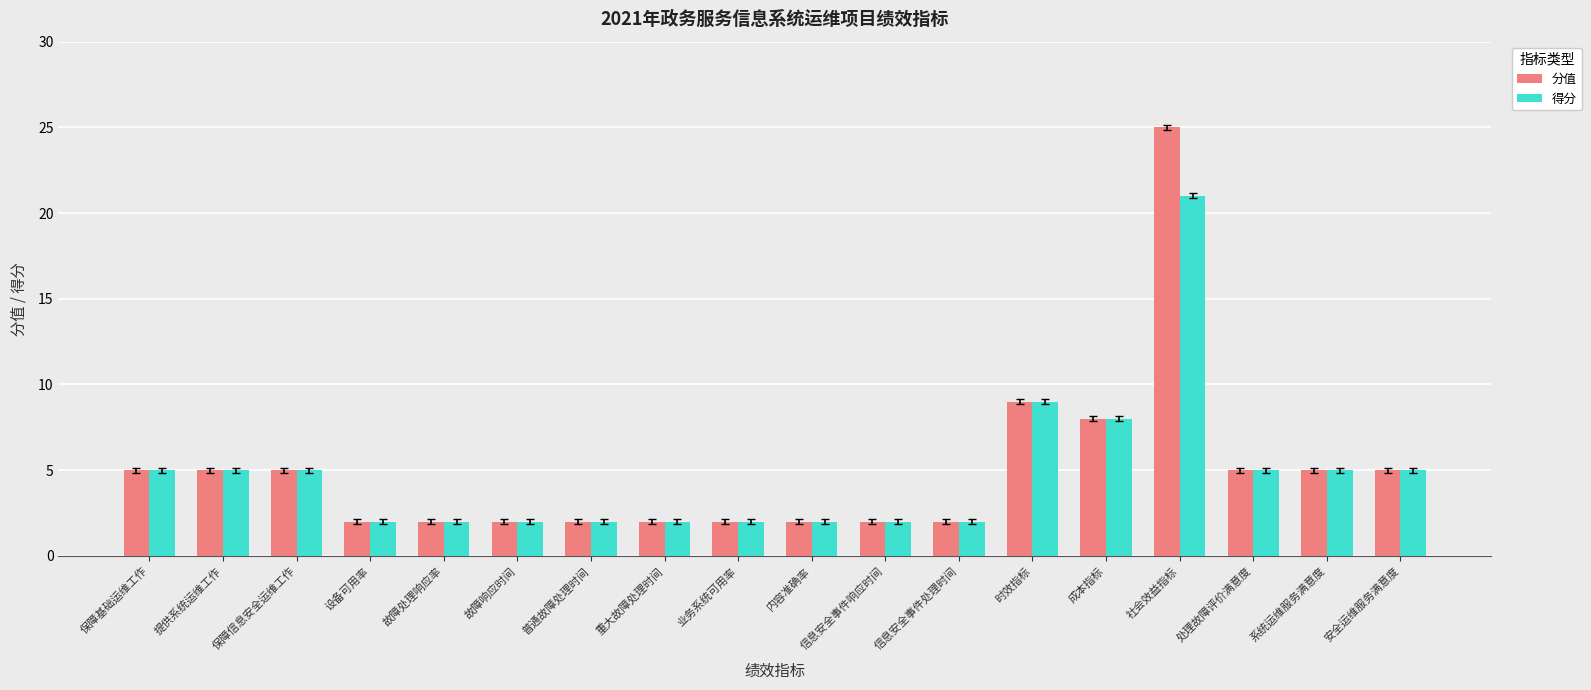

Count the 得分 values in the range 2 to 5.

15